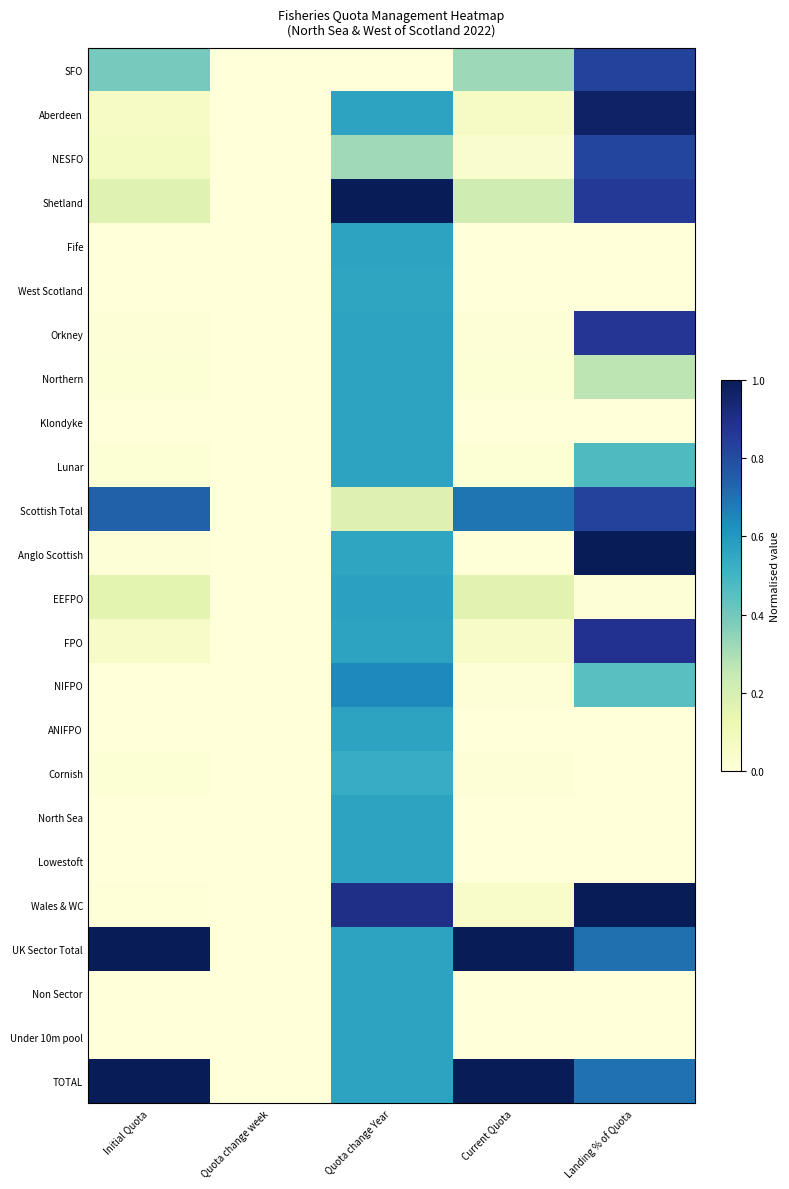

Reading left to right, list all the values displayed in this chart.

SFO: Initial Quota=0.4	Quota change week=0.0	Quota change Year=0.0	Current Quota=0.3	Landing % of Quota=0.8
Aberdeen: Initial Quota=0.1	Quota change week=0.0	Quota change Year=0.6	Current Quota=0.1	Landing % of Quota=1.0
NESFO: Initial Quota=0.1	Quota change week=0.0	Quota change Year=0.3	Current Quota=0.0	Landing % of Quota=0.8
Shetland: Initial Quota=0.2	Quota change week=0.0	Quota change Year=1.0	Current Quota=0.2	Landing % of Quota=0.9
Fife: Initial Quota=0.0	Quota change week=0.0	Quota change Year=0.6	Current Quota=0.0	Landing % of Quota=0.0
West Scotland: Initial Quota=0.0	Quota change week=0.0	Quota change Year=0.6	Current Quota=0.0	Landing % of Quota=0.0
Orkney: Initial Quota=0.0	Quota change week=0.0	Quota change Year=0.6	Current Quota=0.0	Landing % of Quota=0.9
Northern: Initial Quota=0.0	Quota change week=0.0	Quota change Year=0.6	Current Quota=0.0	Landing % of Quota=0.3
Klondyke: Initial Quota=0.0	Quota change week=0.0	Quota change Year=0.6	Current Quota=0.0	Landing % of Quota=0.0
Lunar: Initial Quota=0.0	Quota change week=0.0	Quota change Year=0.6	Current Quota=0.0	Landing % of Quota=0.5
Scottish Total: Initial Quota=0.7	Quota change week=0.0	Quota change Year=0.2	Current Quota=0.7	Landing % of Quota=0.8
Anglo Scottish: Initial Quota=0.0	Quota change week=0.0	Quota change Year=0.6	Current Quota=0.0	Landing % of Quota=1.0
EEFPO: Initial Quota=0.2	Quota change week=0.0	Quota change Year=0.6	Current Quota=0.2	Landing % of Quota=0.0
FPO: Initial Quota=0.1	Quota change week=0.0	Quota change Year=0.6	Current Quota=0.1	Landing % of Quota=0.9
NIFPO: Initial Quota=0.0	Quota change week=0.0	Quota change Year=0.6	Current Quota=0.0	Landing % of Quota=0.4
ANIFPO: Initial Quota=0.0	Quota change week=0.0	Quota change Year=0.6	Current Quota=0.0	Landing % of Quota=0.0
Cornish: Initial Quota=0.0	Quota change week=0.0	Quota change Year=0.5	Current Quota=0.0	Landing % of Quota=0.0
North Sea: Initial Quota=0.0	Quota change week=0.0	Quota change Year=0.6	Current Quota=0.0	Landing % of Quota=0.0
Lowestoft: Initial Quota=0.0	Quota change week=0.0	Quota change Year=0.6	Current Quota=0.0	Landing % of Quota=0.0
Wales & WC: Initial Quota=0.0	Quota change week=0.0	Quota change Year=0.9	Current Quota=0.0	Landing % of Quota=1.0
UK Sector Total: Initial Quota=1.0	Quota change week=0.0	Quota change Year=0.6	Current Quota=1.0	Landing % of Quota=0.7
Non Sector: Initial Quota=0.0	Quota change week=0.0	Quota change Year=0.6	Current Quota=0.0	Landing % of Quota=0.0
Under 10m pool: Initial Quota=0.0	Quota change week=0.0	Quota change Year=0.6	Current Quota=0.0	Landing % of Quota=0.0
TOTAL: Initial Quota=1.0	Quota change week=0.0	Quota change Year=0.6	Current Quota=1.0	Landing % of Quota=0.7